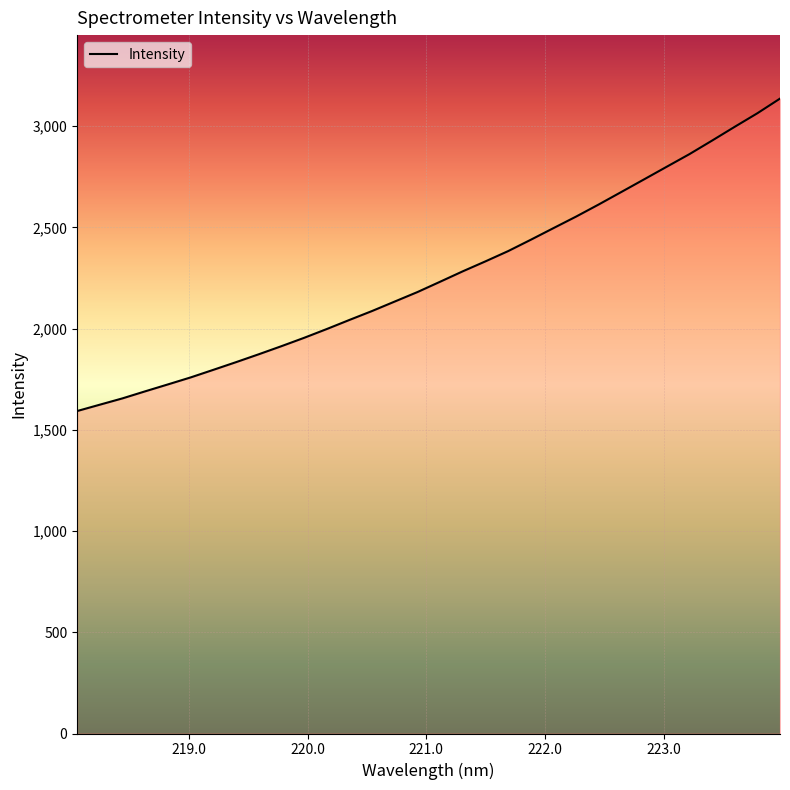

What is the maximum value shown in the chart?

3136.8